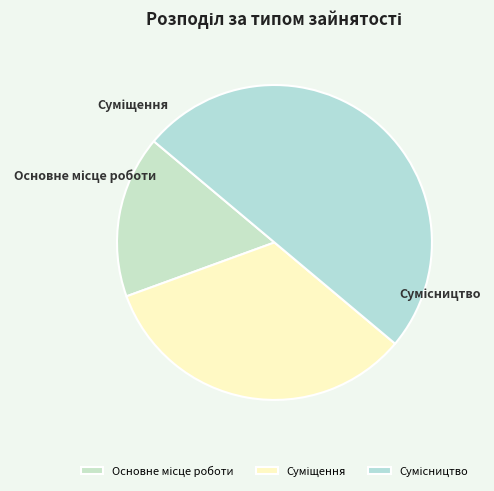

Rank the categories by value from highest to lowest.

Сумісництво, Суміщення, Основне місце роботи